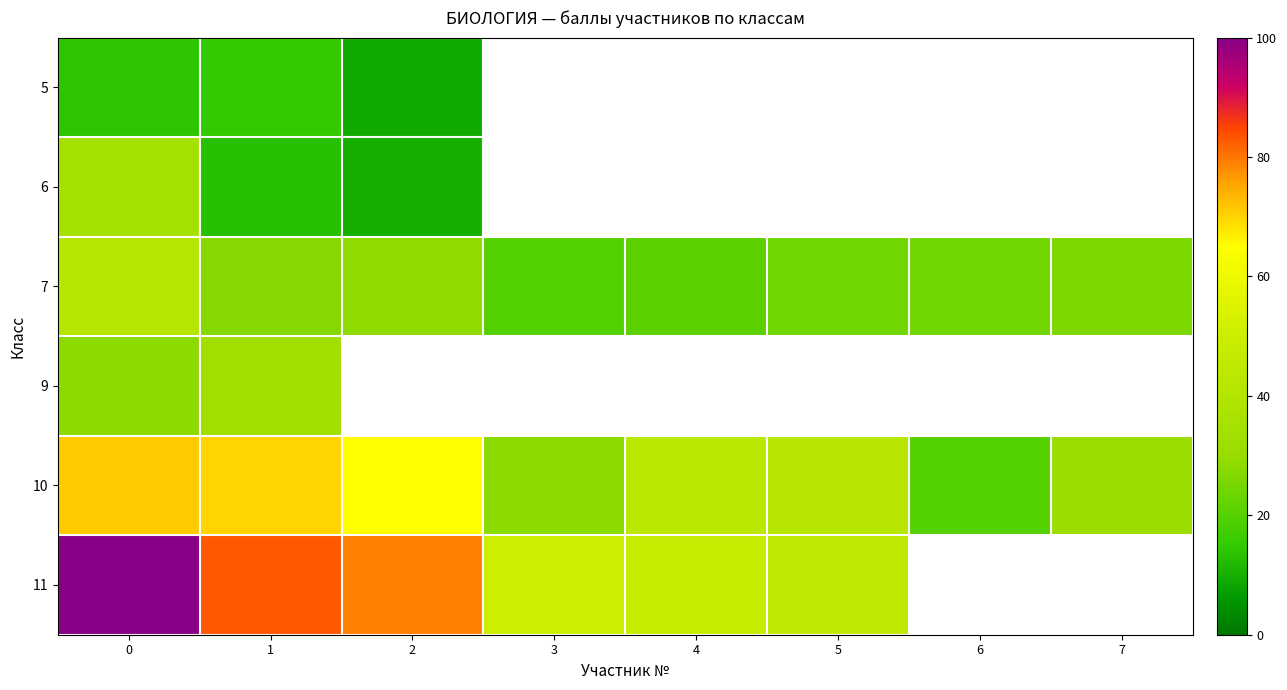

List the series in order of their peak value, lowest first.

5, 9, 6, 7, 10, 11